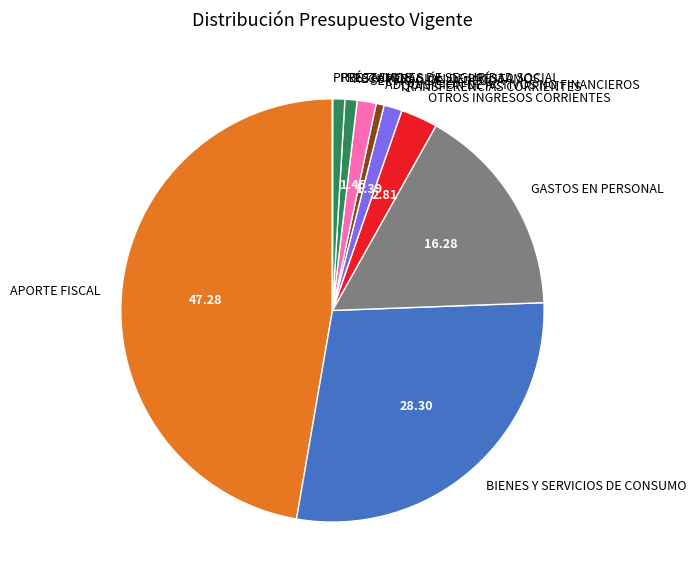

True or false: PRÉSTAMOS accounts for 1% of the total.

True